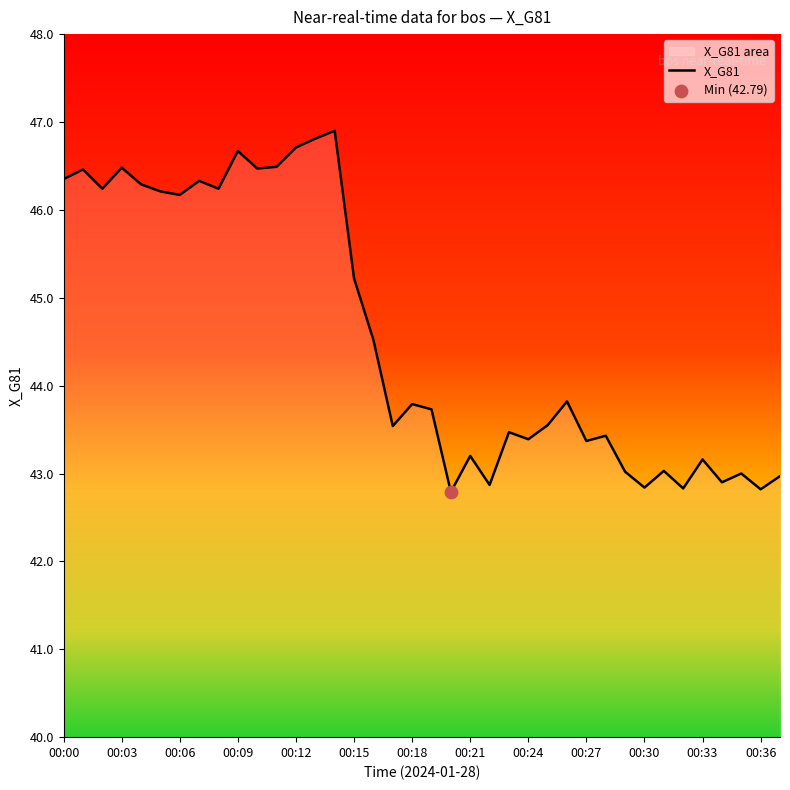

True or false: the data shows 43.4 at 00:24.

True